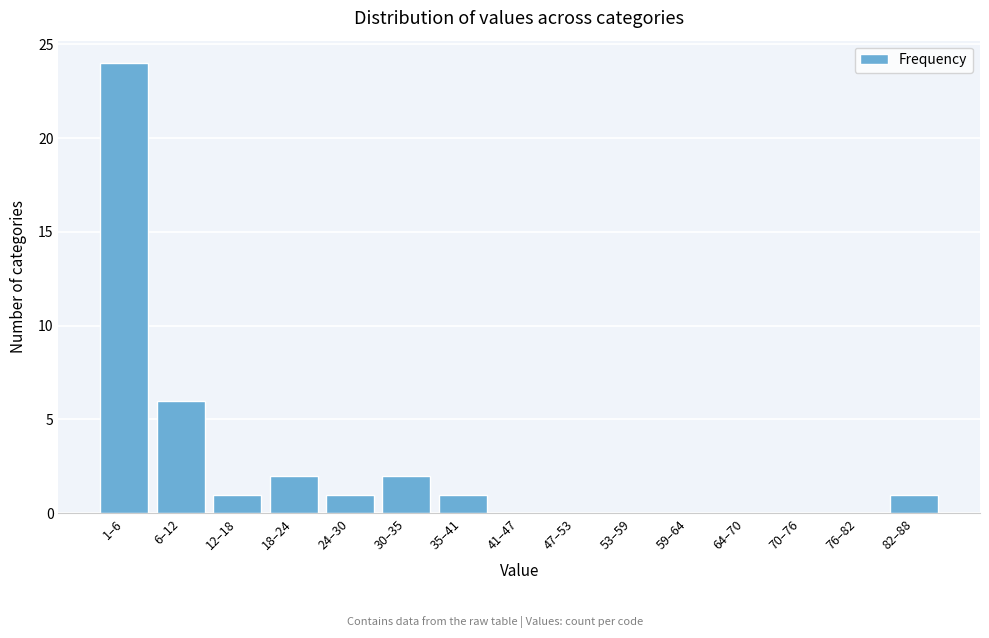

Reading left to right, what are all the values shown in this chart?

1–6=24	6–12=6	12–18=1	18–24=2	24–30=1	30–35=2	35–41=1	41–47=0	47–53=0	53–59=0	59–64=0	64–70=0	70–76=0	76–82=0	82–88=1